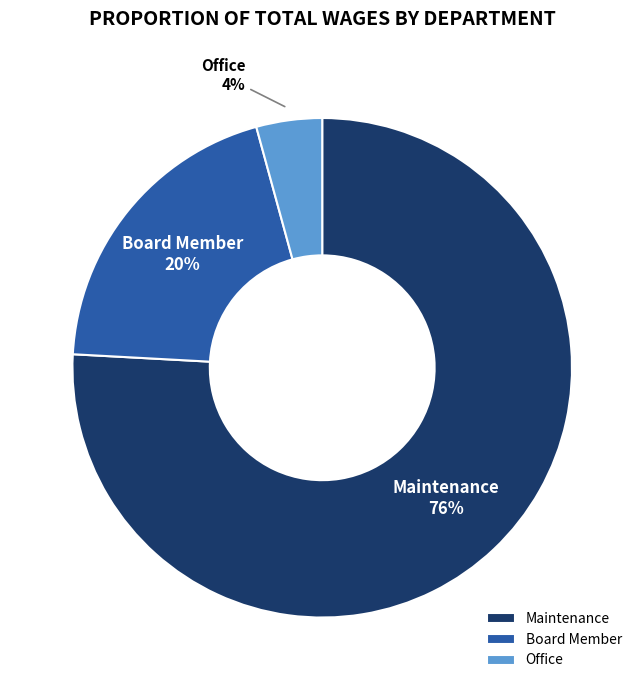

Which category has the smallest portion of the pie?

Office